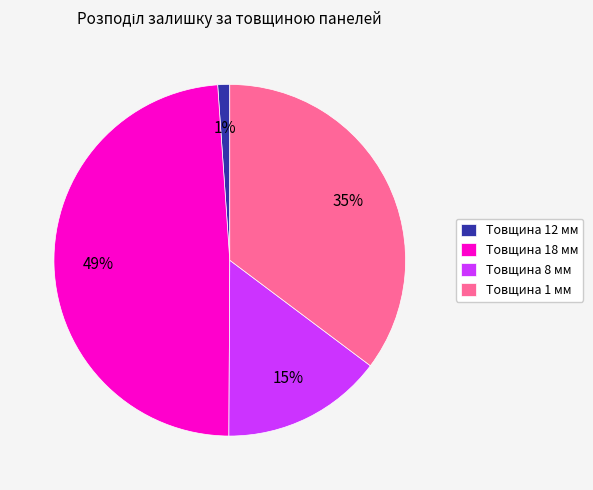

Rank the categories by value from highest to lowest.

Товщина 18 мм, Товщина 1 мм, Товщина 8 мм, Товщина 12 мм